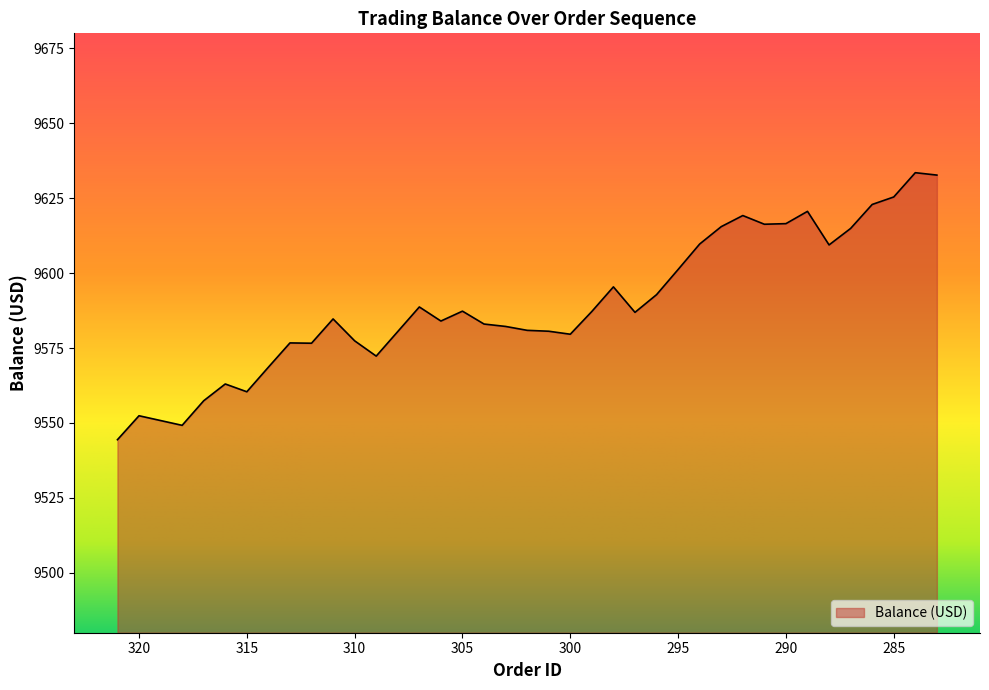

What is the average value?

9589.3